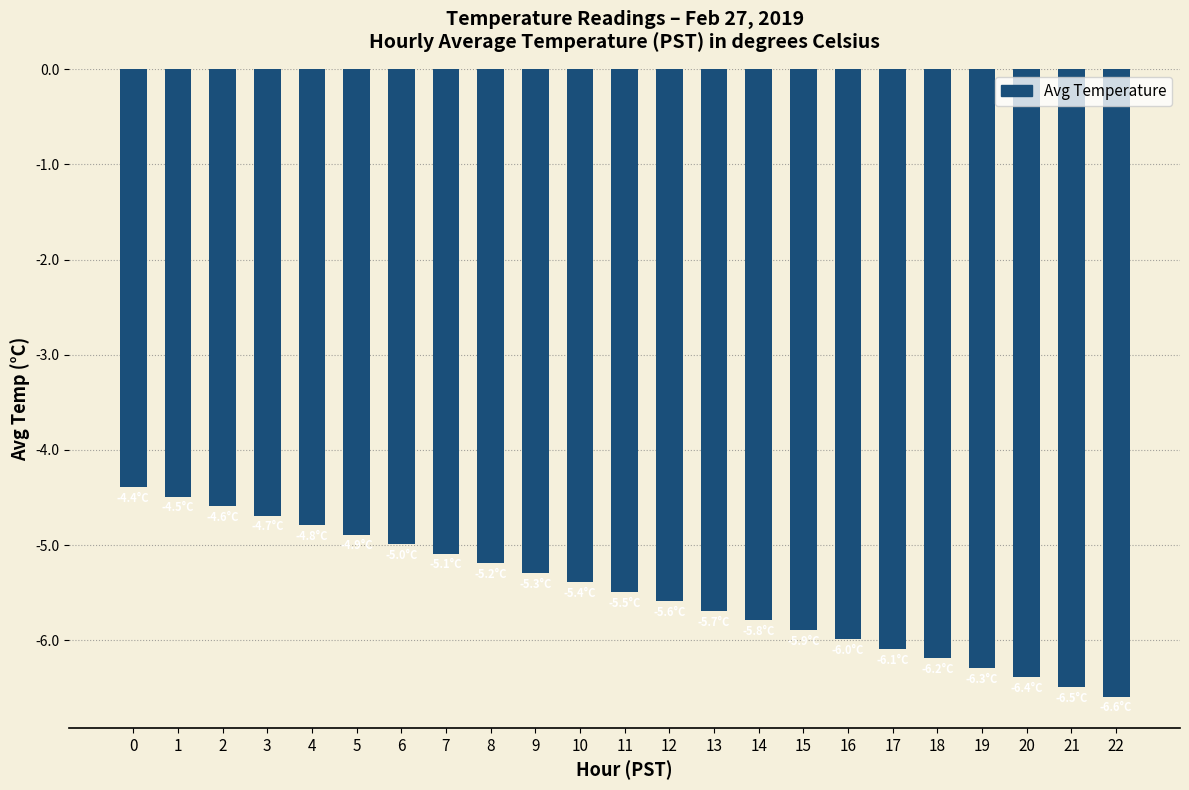

What is the average value?

-5.5